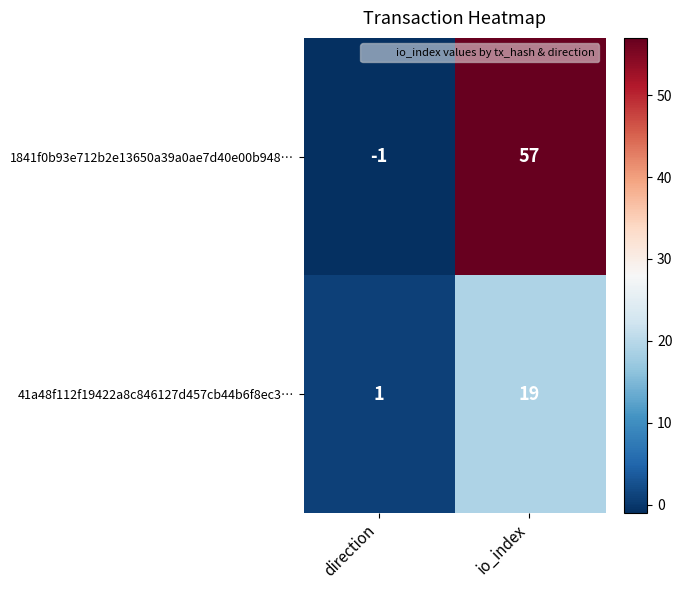

How many values in the 1841f0b93e712b2e13650a39a0ae7d40e00b948… series are below 57?

1